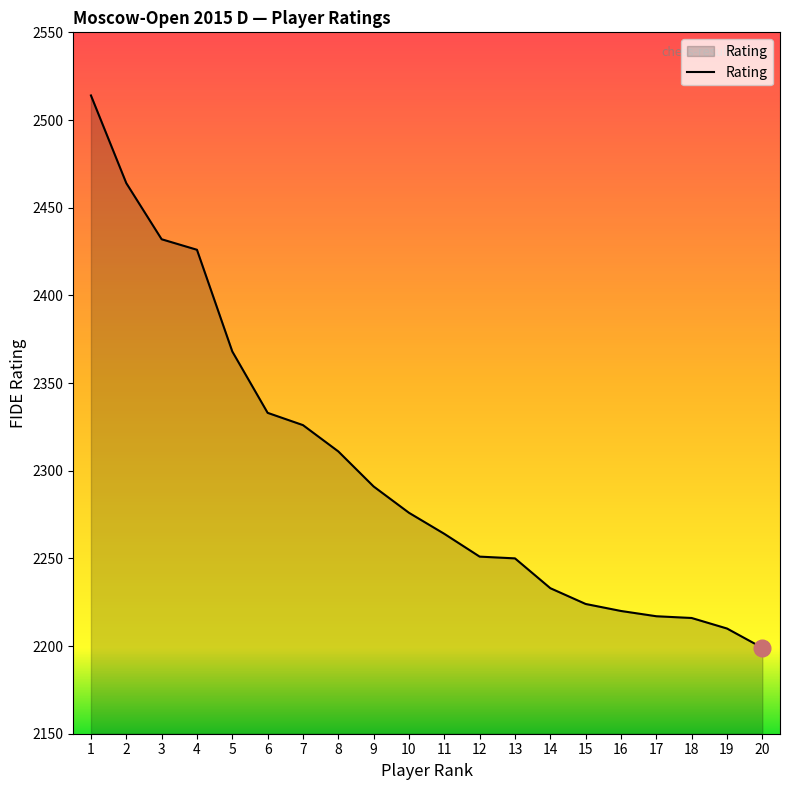

What is the approximate value at 1, to the nearest 5?

2515